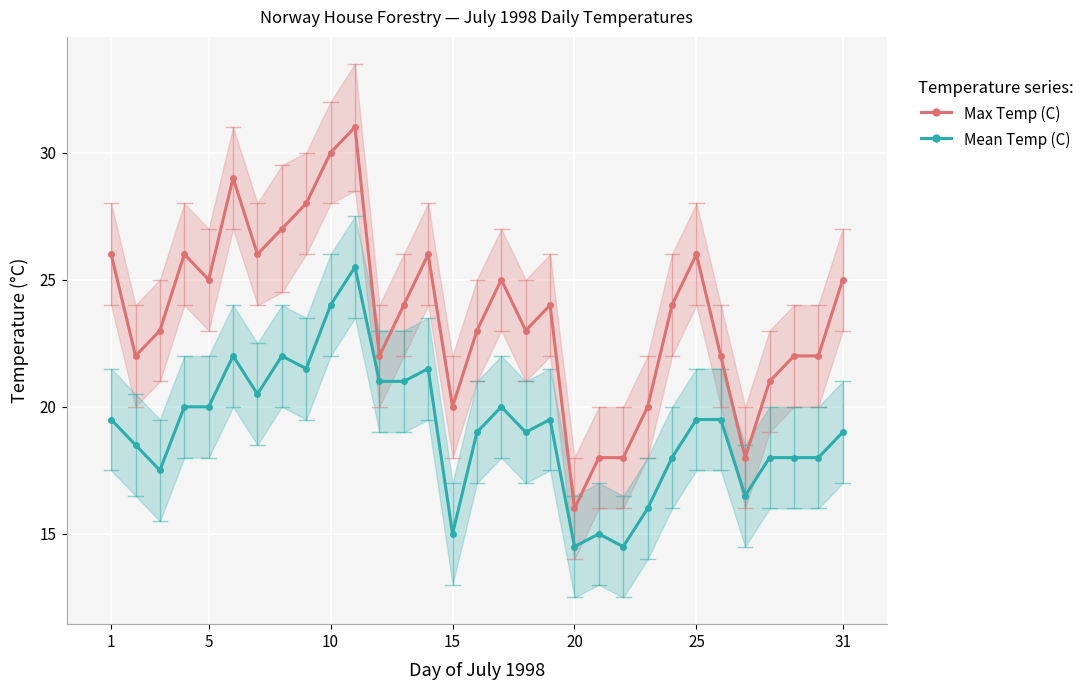

True or false: Max Temp (C) has more than 1 points higher than both neighbors.

True